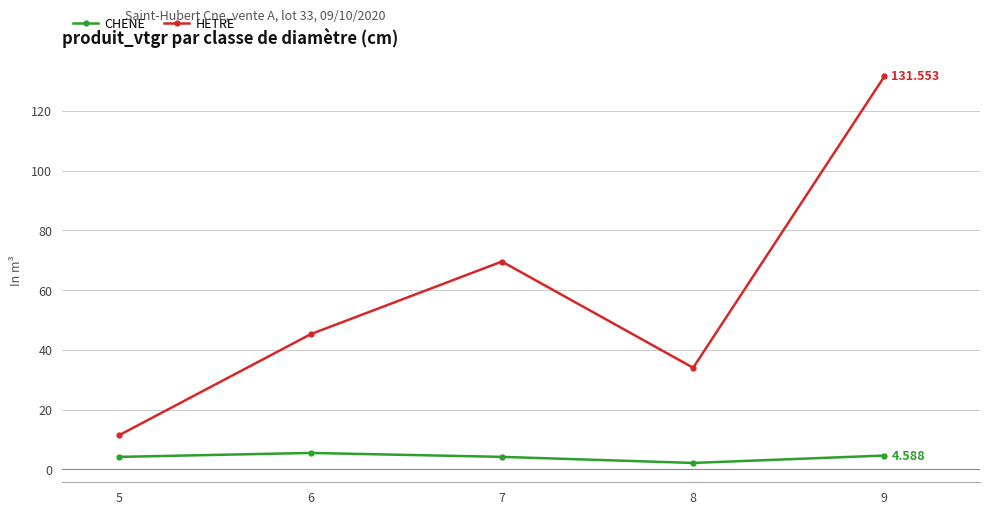

How many series are shown in this chart?

2